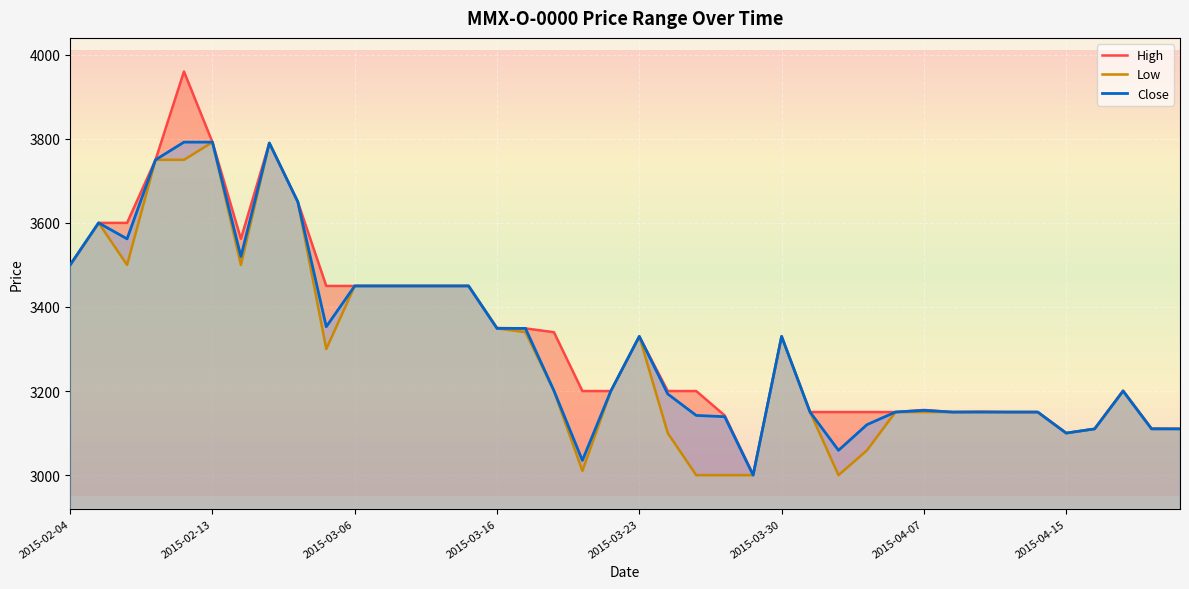

Where is Close nearest to the value 3396?

9